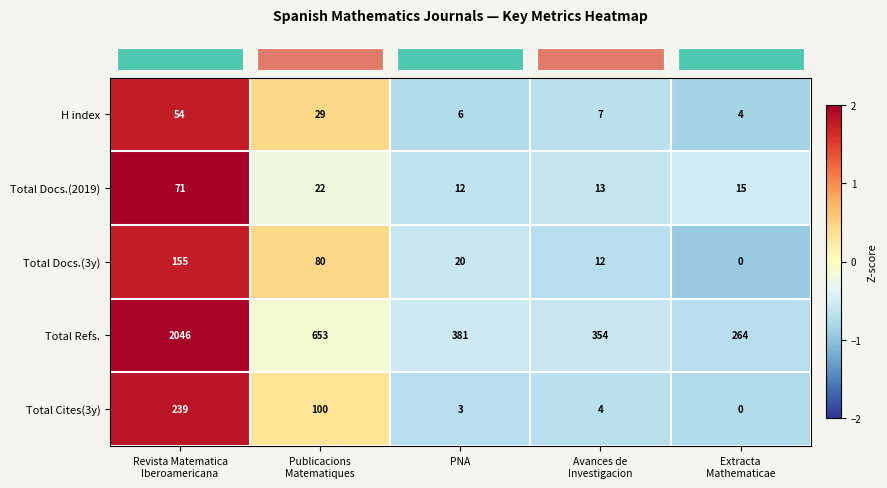

Which series has the largest total across all categories?

Total Refs.